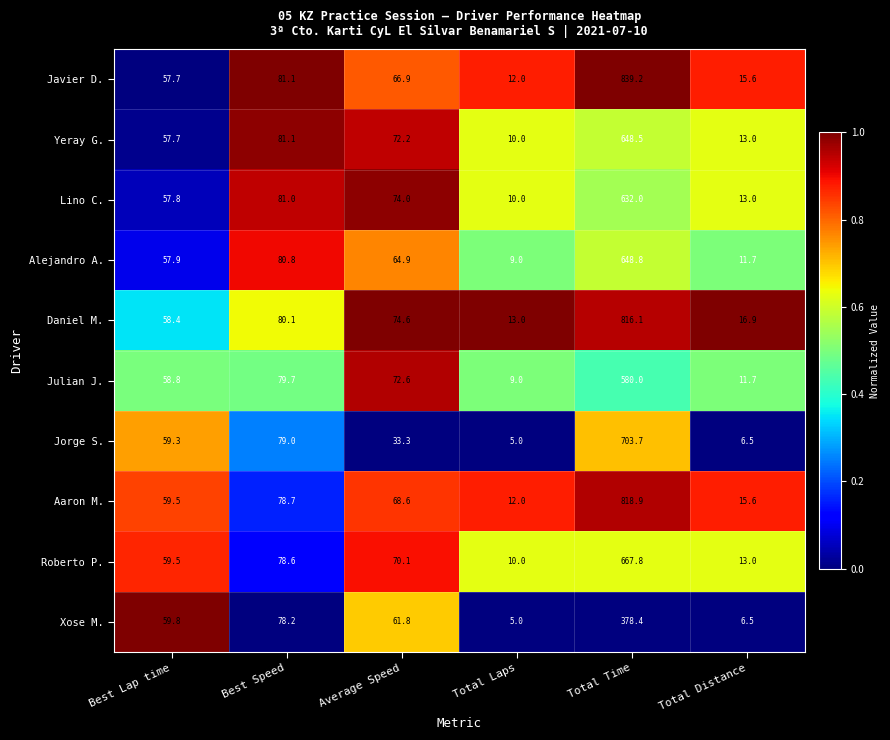

Rank the categories by Daniel M. value from highest to lowest.

Total Time, Best Speed, Average Speed, Best Lap time, Total Distance, Total Laps